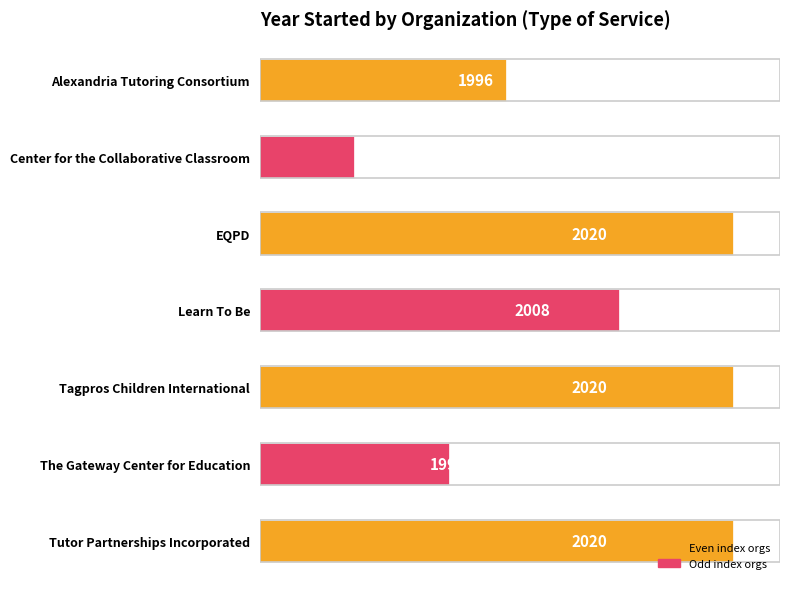

What is the label of the 5th bar from the bottom?

EQPD